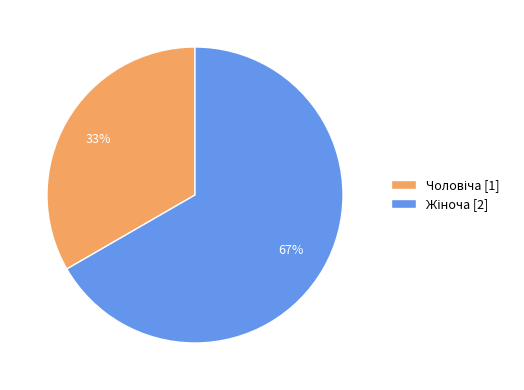

Is there a majority slice in this chart?

Yes